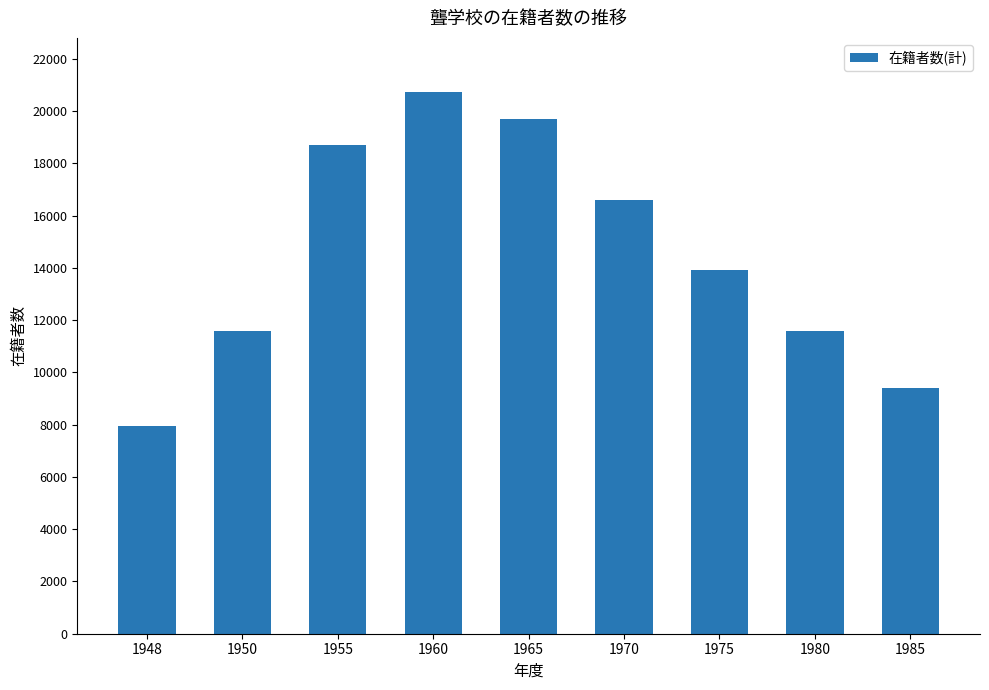

The value at 1955 is 18694. True or false?

True